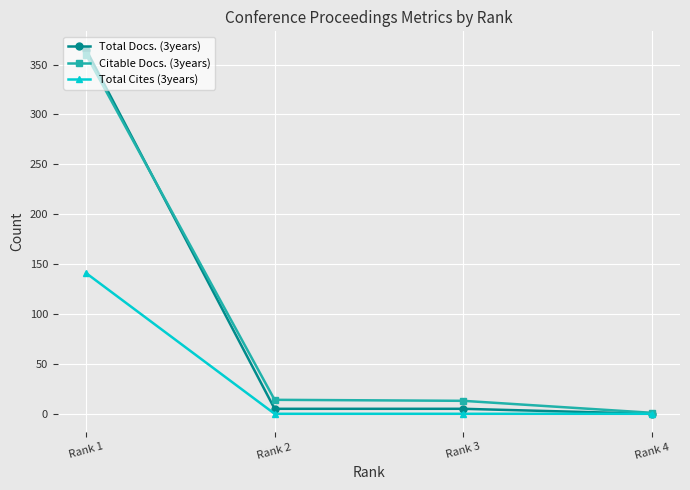

At which label does Citable Docs. (3years) reach its peak?

Rank 1